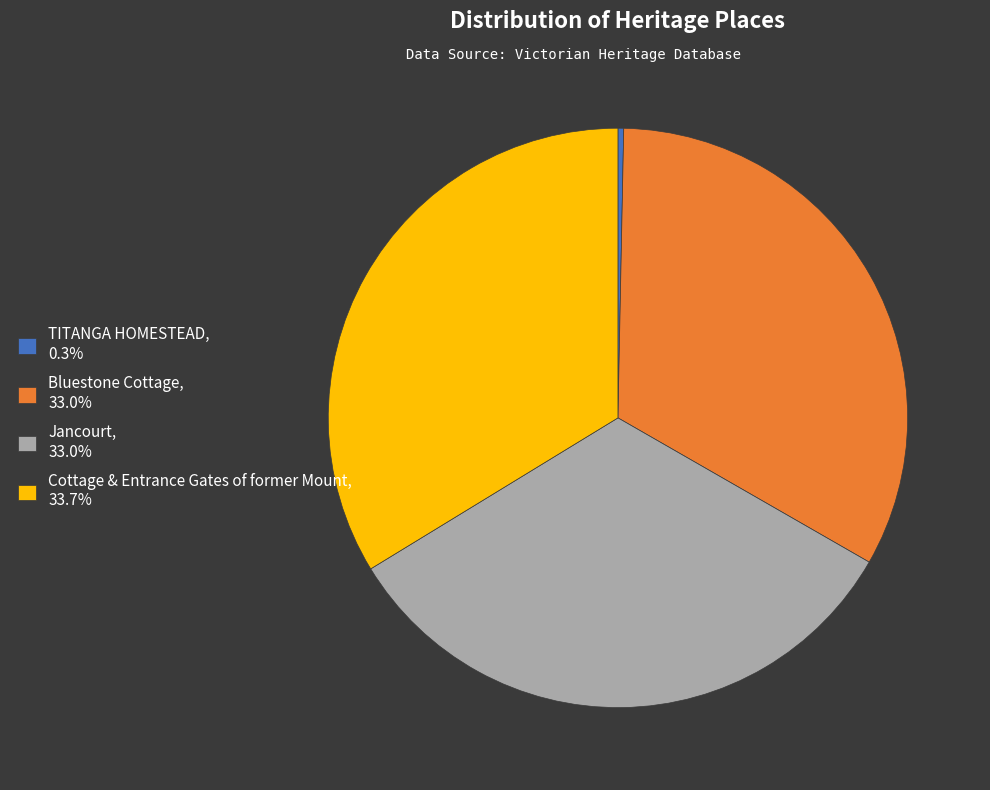

Which slice is the largest?

Cottage & Entrance Gates of former Mount